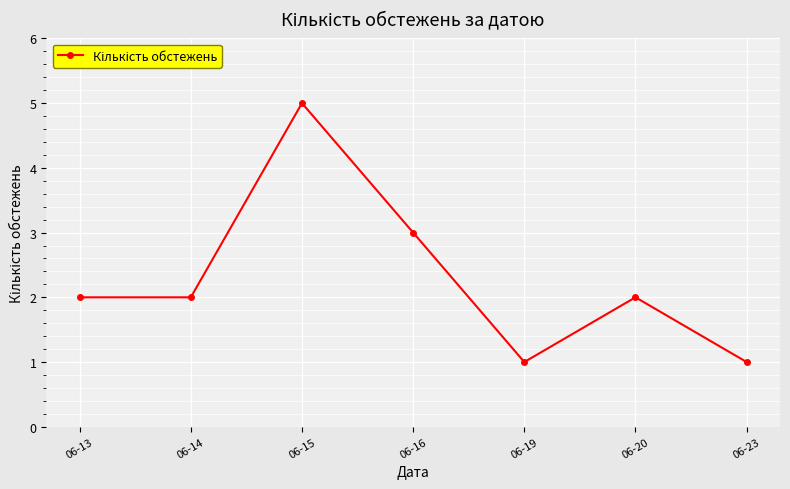

At which label is the value closest to 3?

06-16